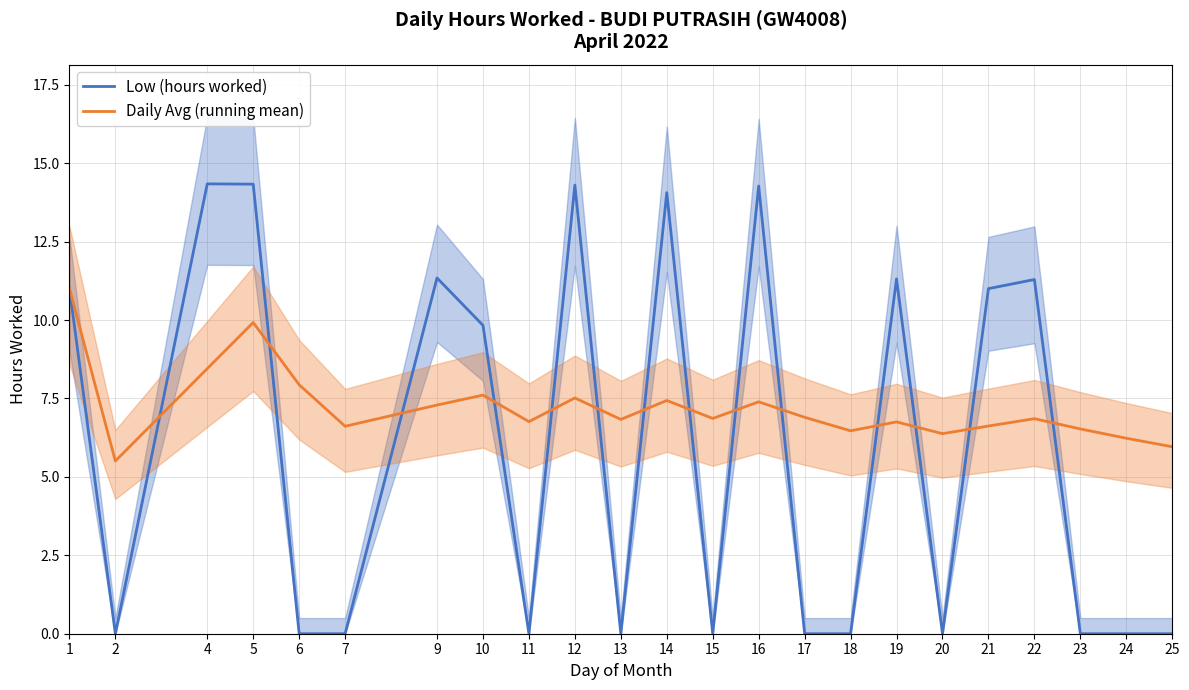

Does the chart display data point markers on the line(s)?

No